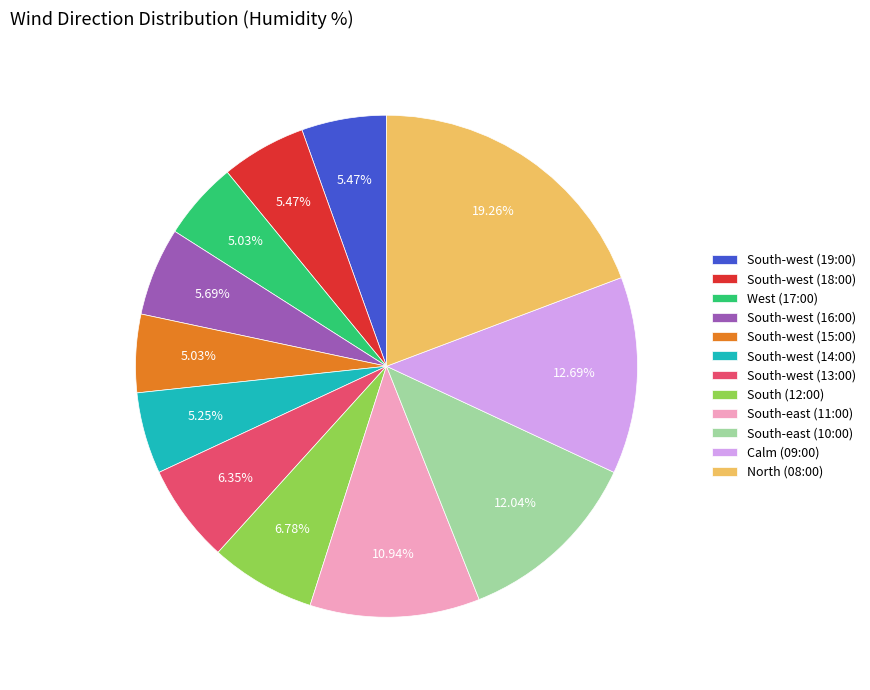

Is it true that South-west (15:00) is 1% of the pie?

False